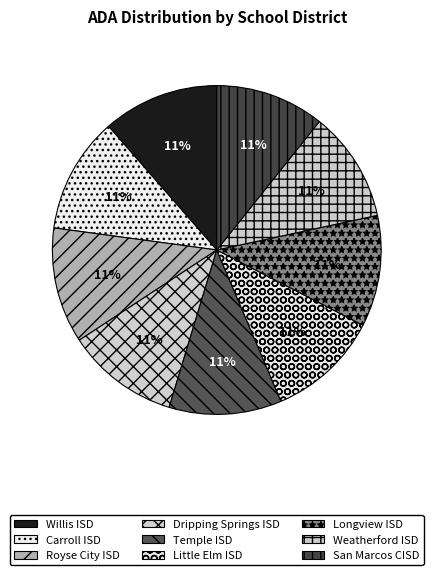

How many slices are in this pie chart?

9